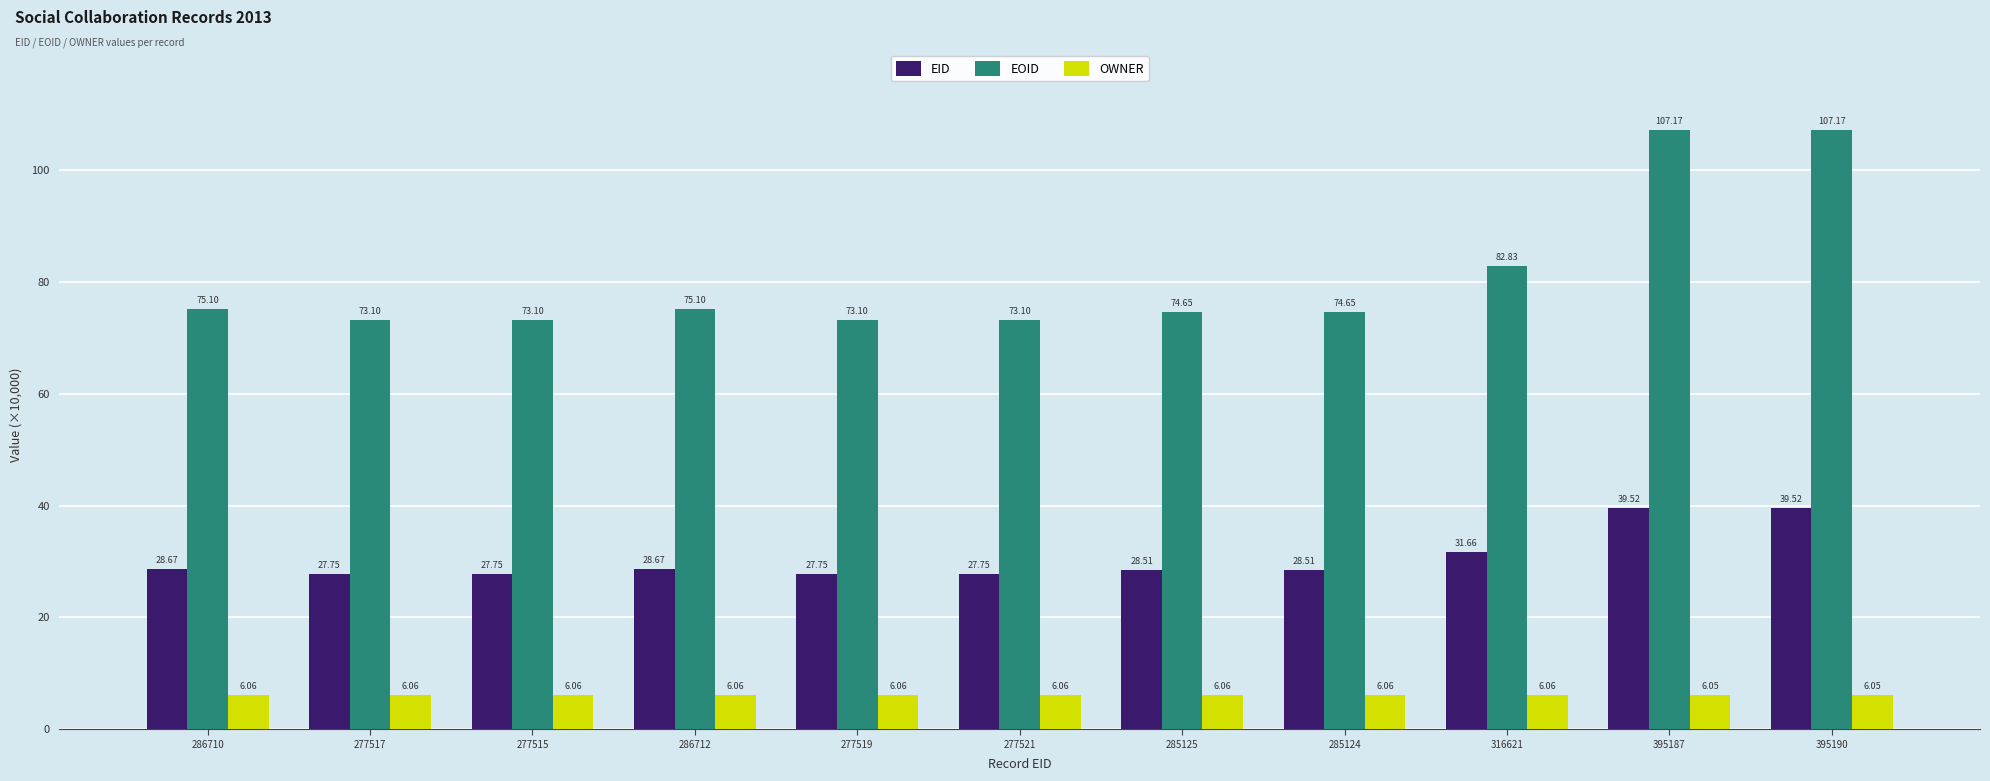

Is the value of EOID at 316621 greater than the value of OWNER at 277517?

Yes